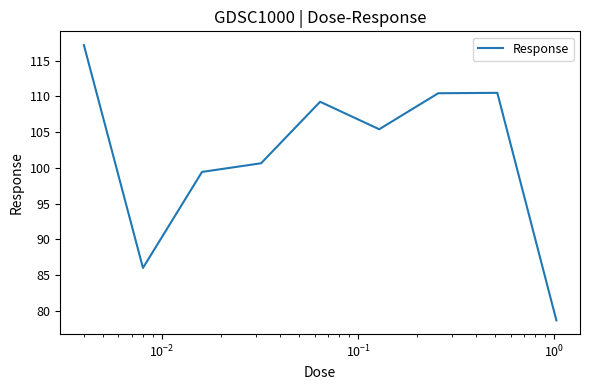

What is the minimum value shown in the chart?

78.7